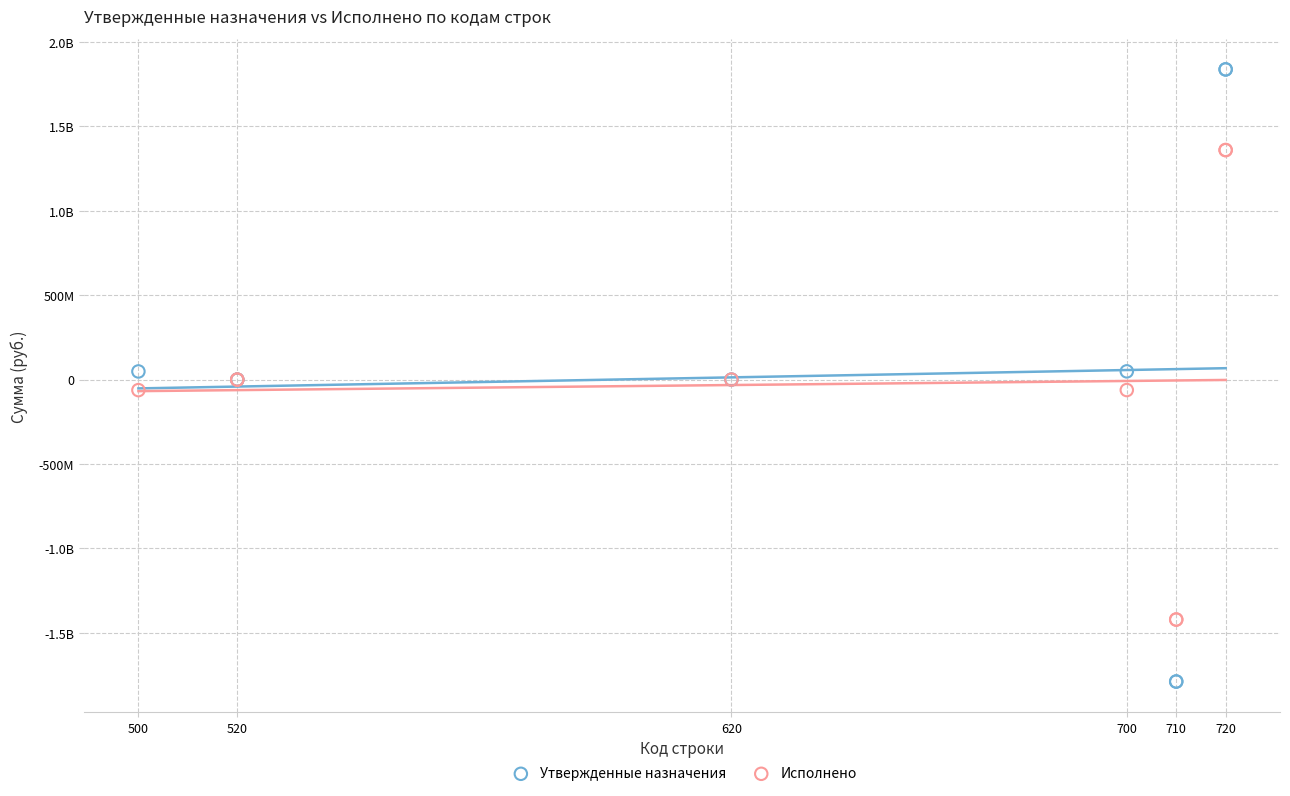

What are all the series names shown in the legend?

Утвержденные назначения, Исполнено